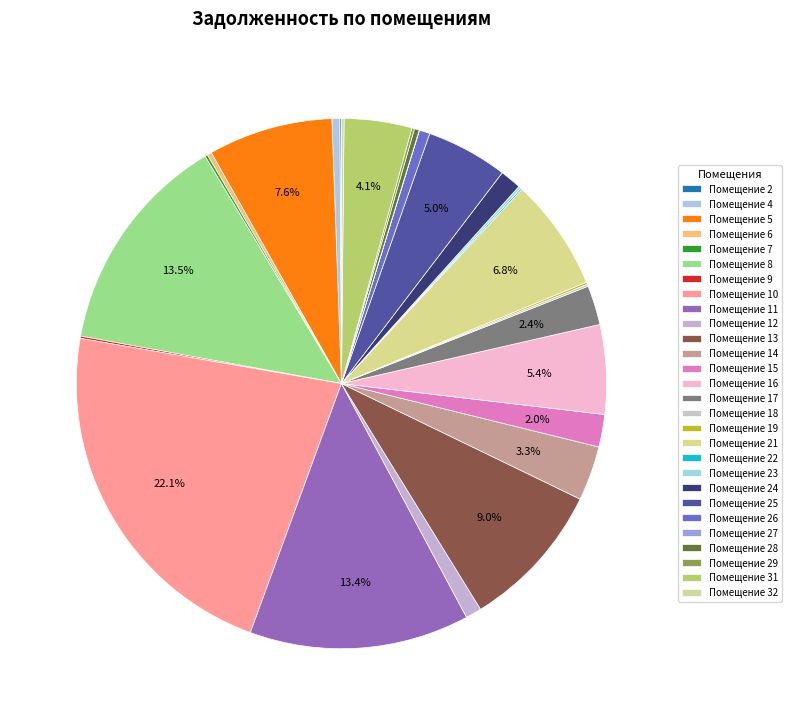

Which slice is the largest?

10